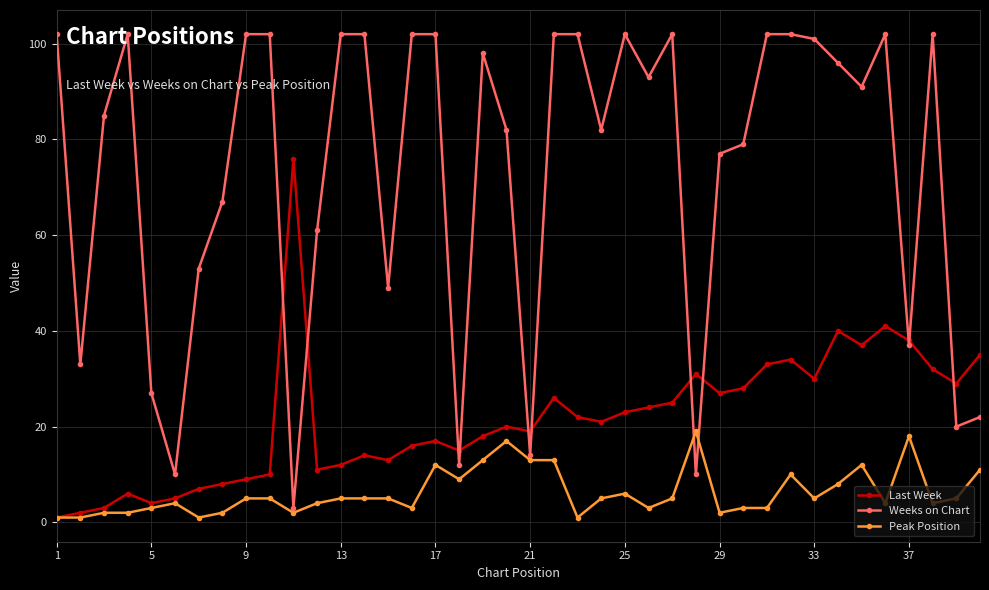

Rank the series by their maximum value, from highest to lowest.

Weeks on Chart, Last Week, Peak Position